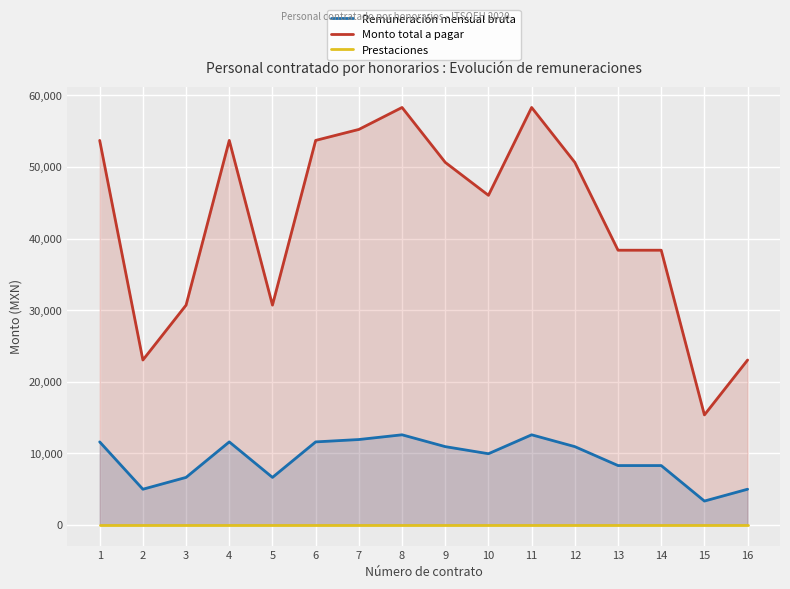

Reading left to right, what are all the values shown in this chart?

Remuneración mensual bruta: 1=11575.2	2=4960.8	3=6614.4	4=11575.2	5=6614.4	6=11575.2	7=11905.9	8=12567.4	9=10913.7	10=9921.6	11=12567.4	12=10913.7	13=8268.0	14=8268.0	15=3307.2	16=4960.8
Monto total a pagar: 1=53708.9	2=23018.1	3=30690.8	4=53708.9	5=30690.8	6=53708.9	7=55243.5	8=58312.6	9=50639.6	10=46036.2	11=58312.6	12=50639.6	13=38363.5	14=38363.5	15=15345.4	16=23018.1
Prestaciones: 1=0.0	2=0.0	3=0.0	4=0.0	5=0.0	6=0.0	7=0.0	8=0.0	9=0.0	10=0.0	11=0.0	12=0.0	13=0.0	14=0.0	15=0.0	16=0.0